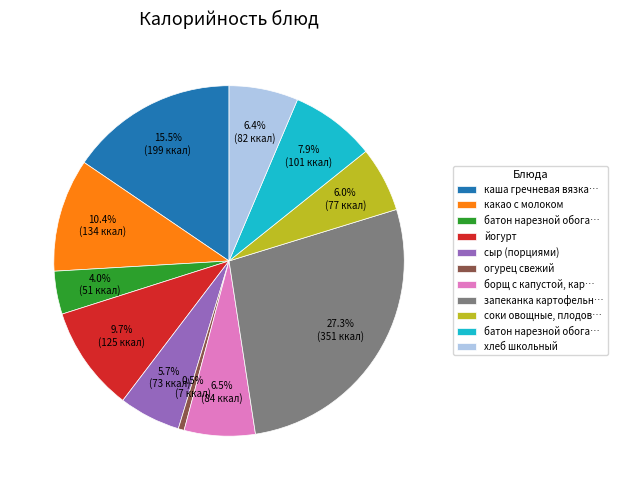

Is there any slice that represents more than half of the pie?

No